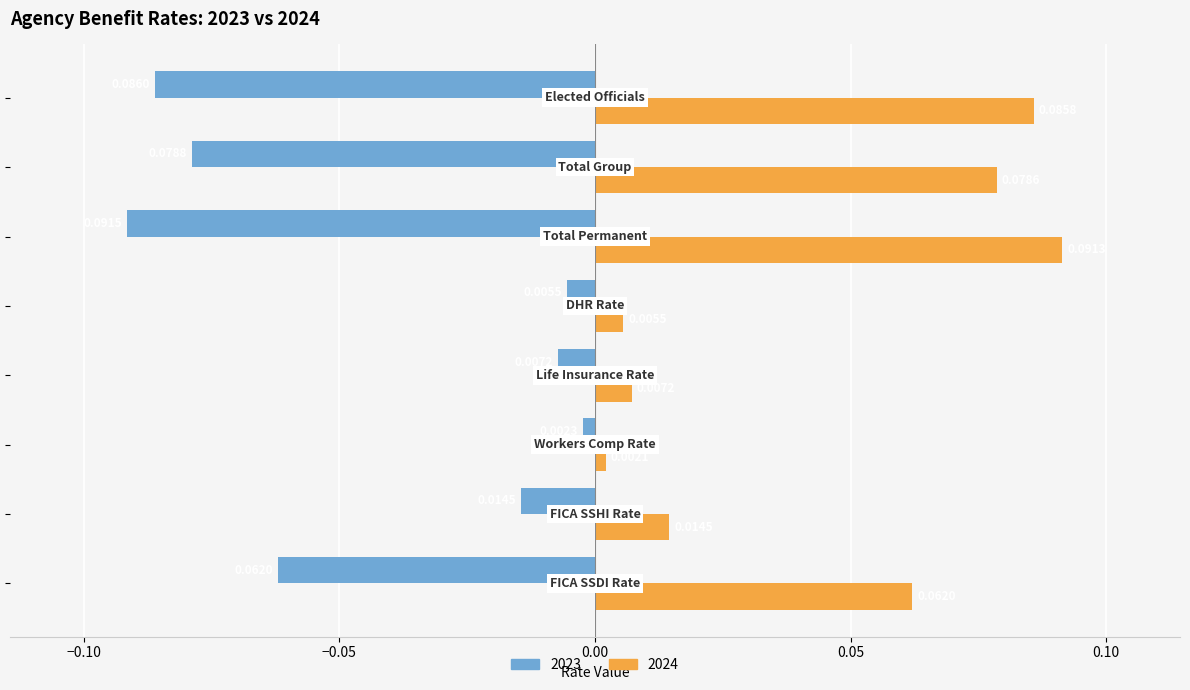

Rank the series by their maximum value, from highest to lowest.

2024, 2023